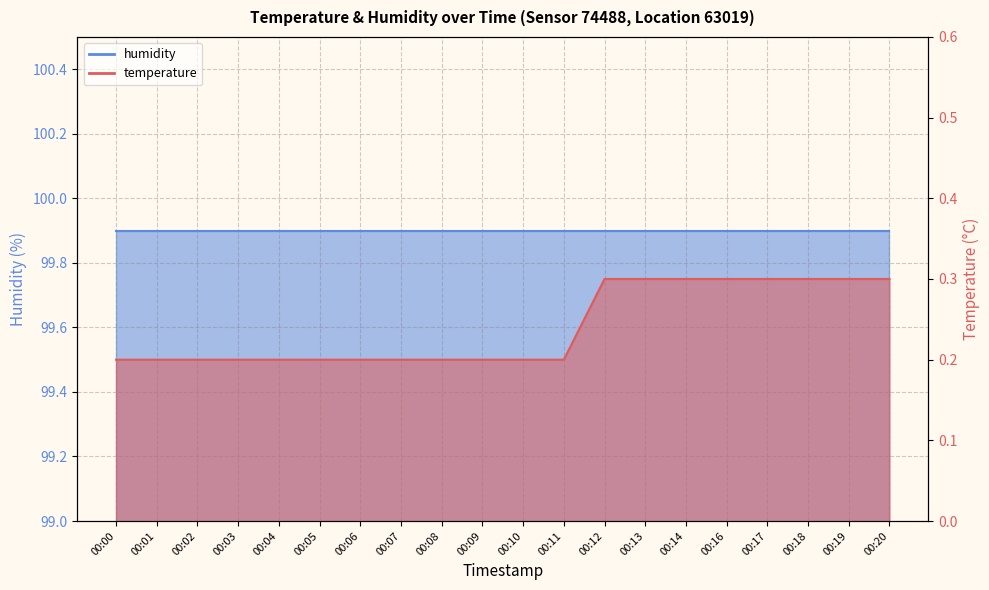

At which label is the value closest to 0?

00:00